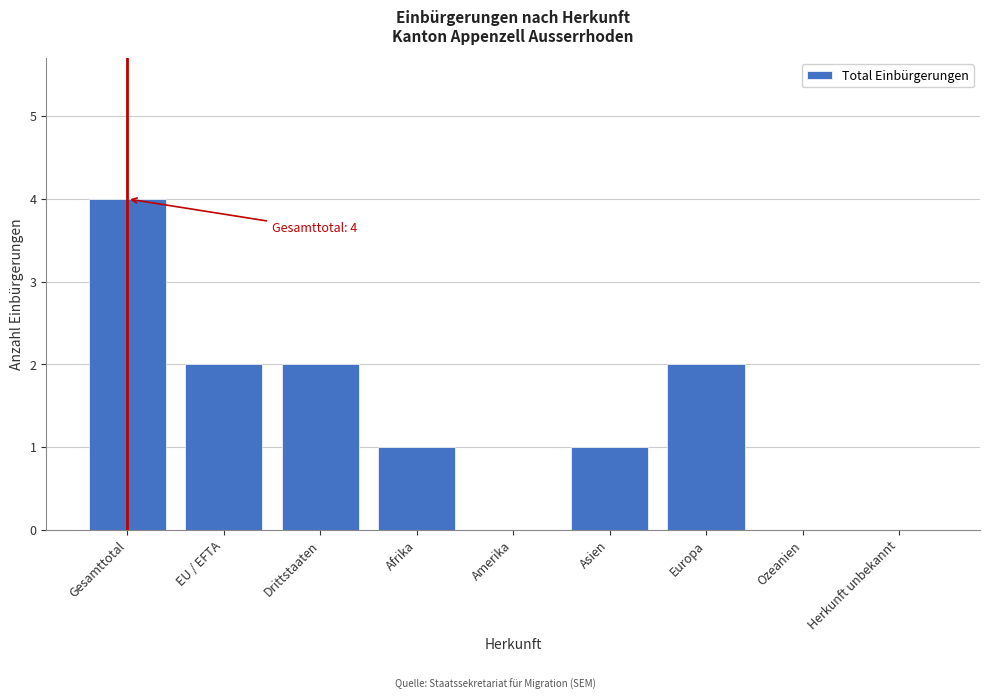

Reading left to right, transcribe all the data shown in this chart.

Gesamttotal=4	EU / EFTA=2	Drittstaaten=2	Afrika=1	Amerika=0	Asien=1	Europa=2	Ozeanien=0	Herkunft unbekannt=0